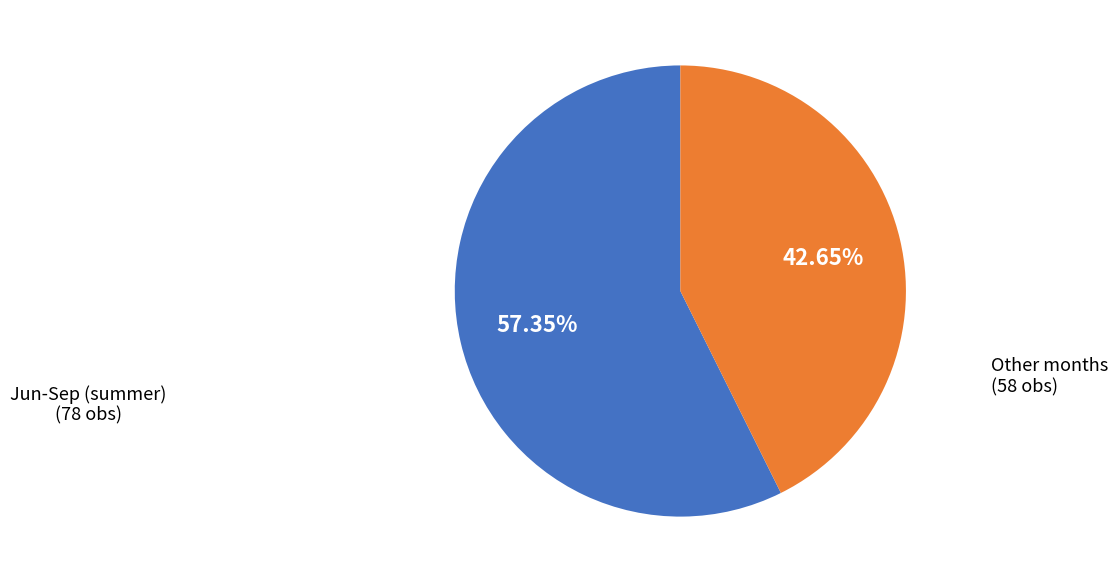

How many segments does this pie chart have?

2